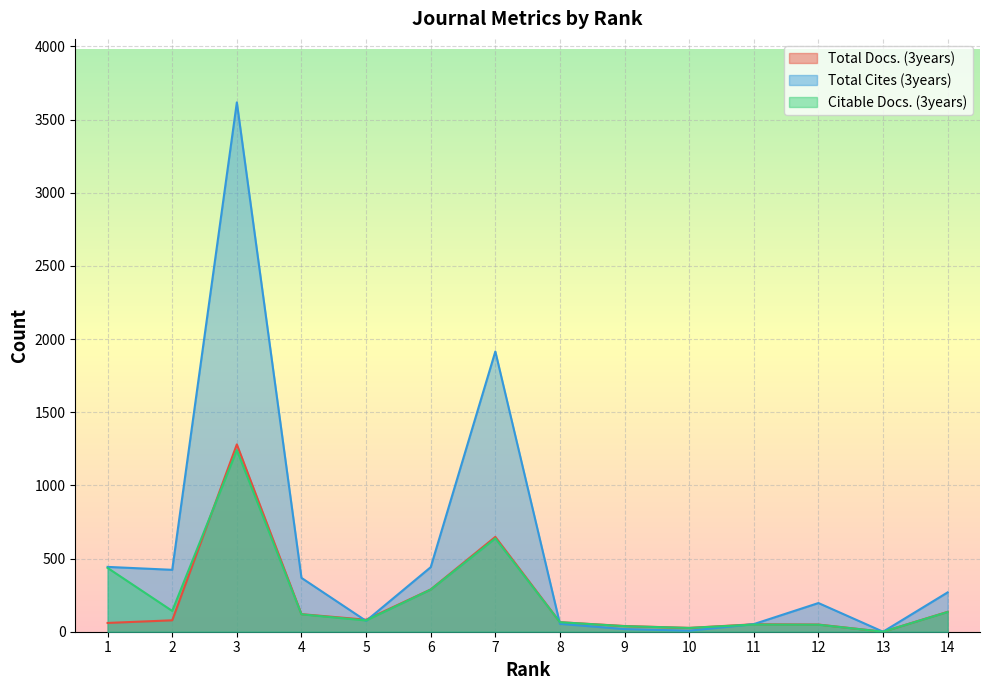

How many times do Total Cites (3years) and Citable Docs. (3years) cross each other?

4